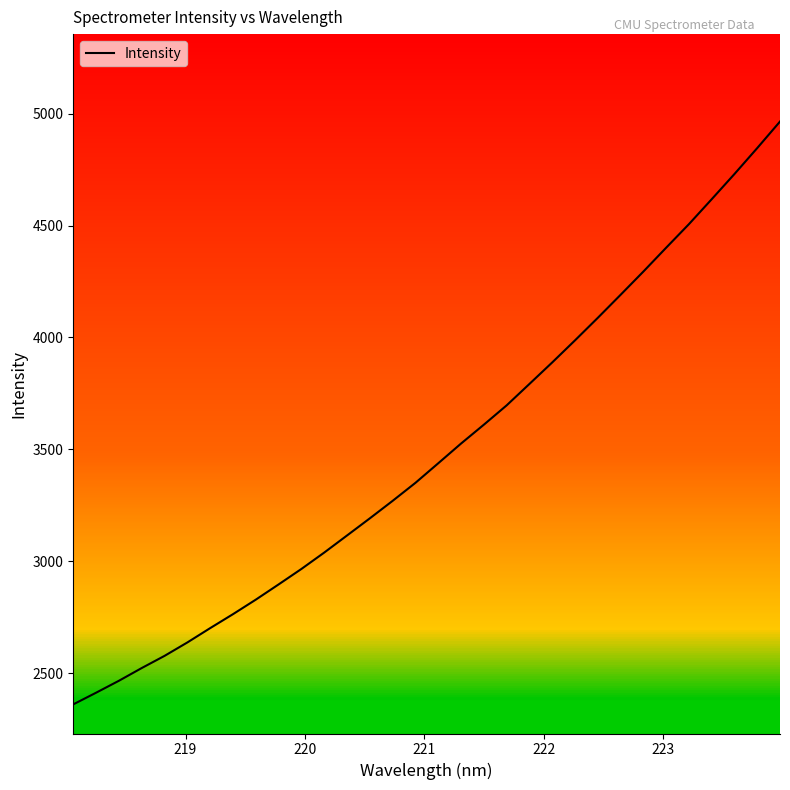

How many lines are shown in the chart?

1